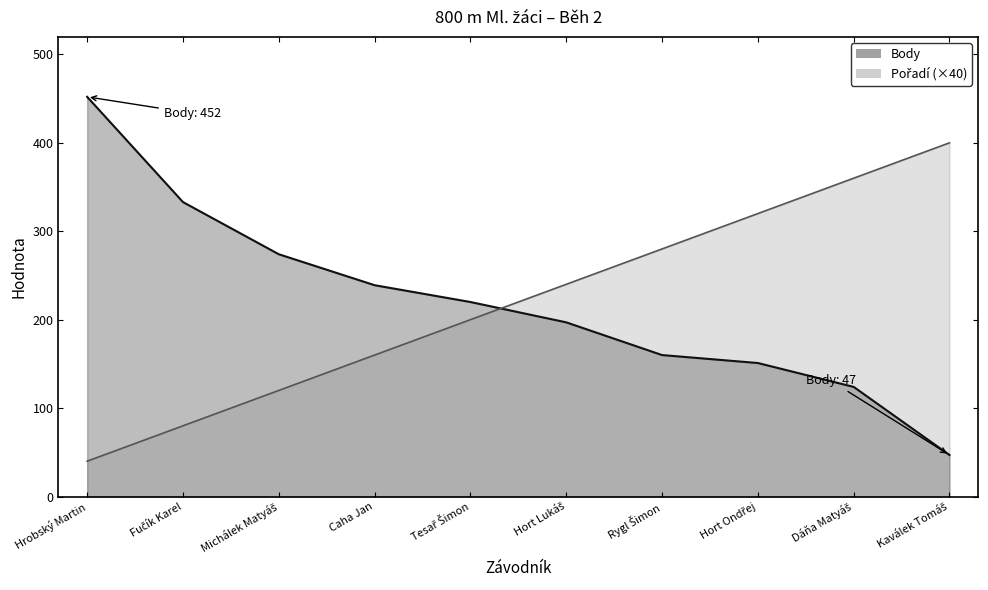

What is the label of the 2nd point from the right?

Dáňa Matyáš